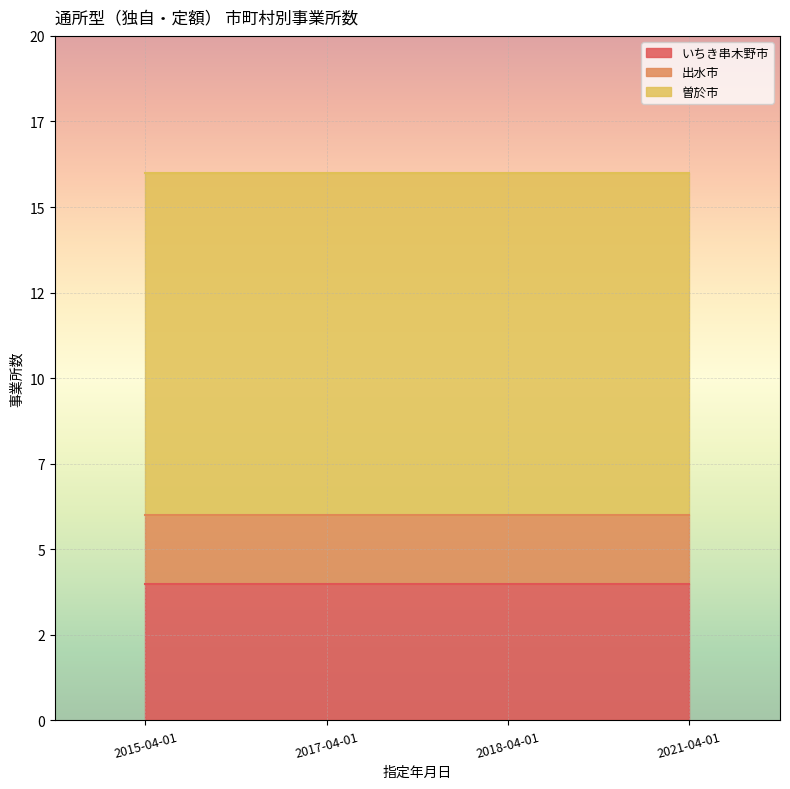

Rank the series at 2015-04-01 from lowest to highest value.

出水市, いちき串木野市, 曽於市